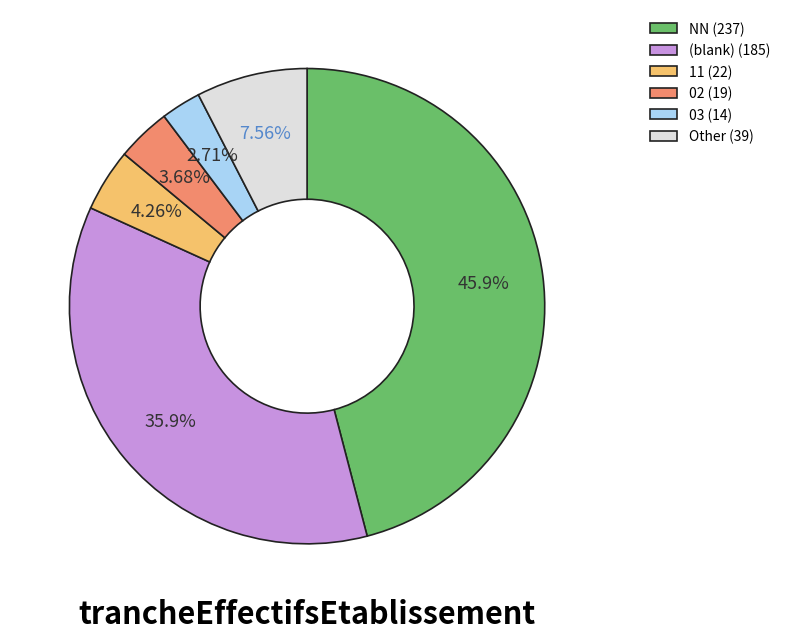

Which category has the smallest portion of the pie?

03 (14)